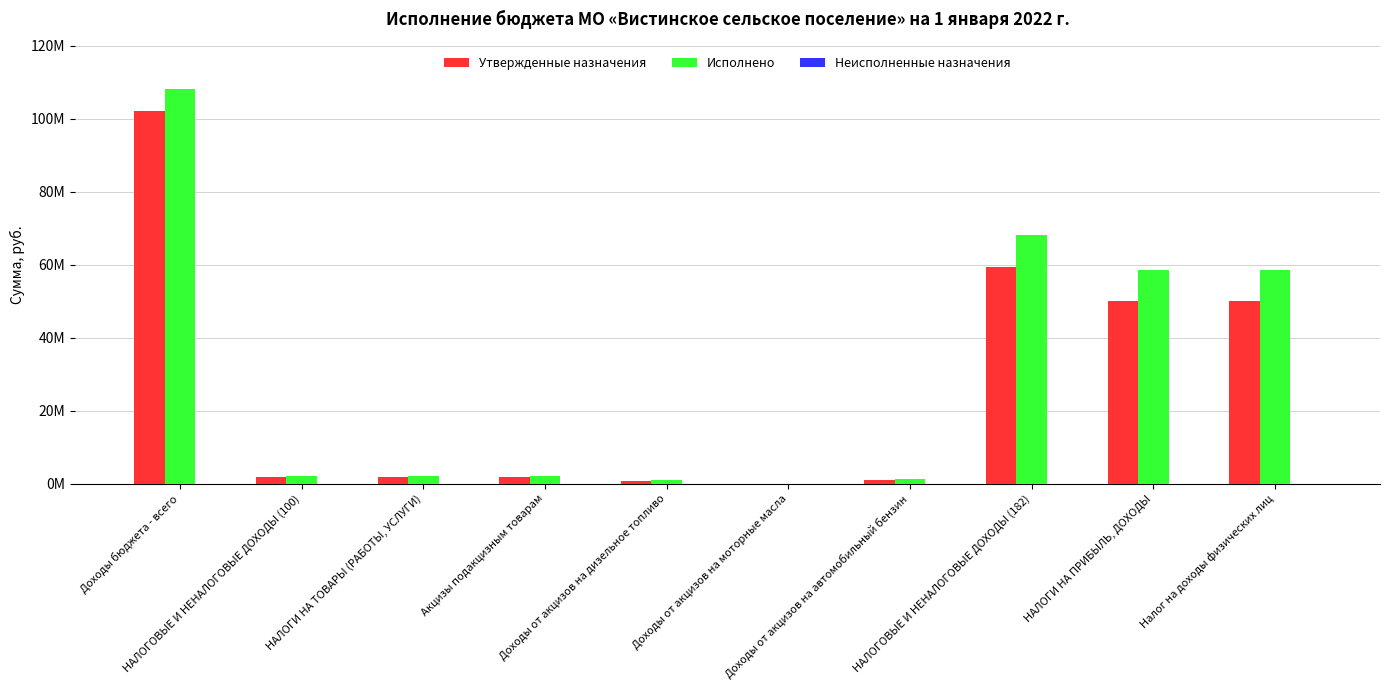

Which series has the widest spread of values?

Исполнено